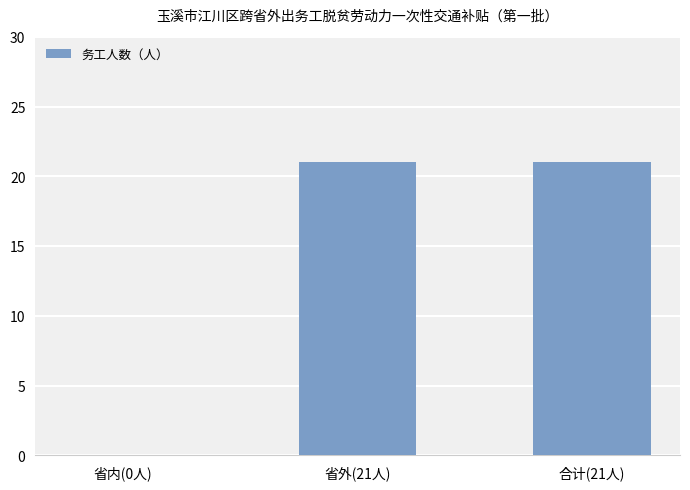

What is the maximum value shown in the chart?

21